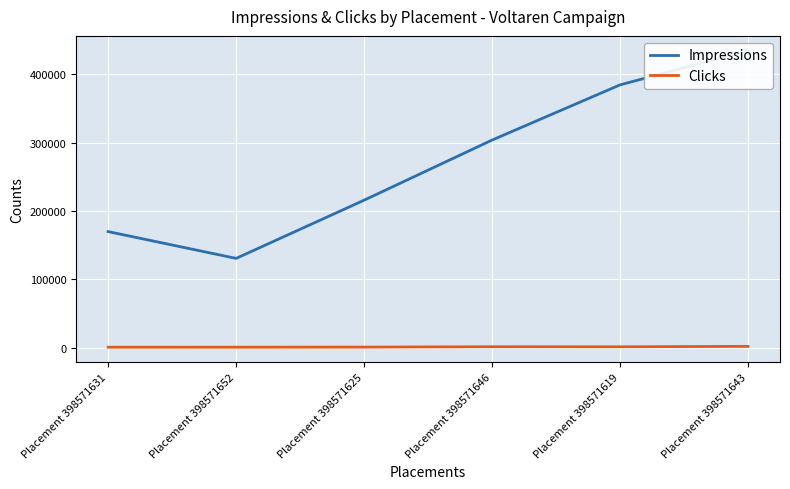

Which category has the highest value in the Impressions series?

Placement 398571643